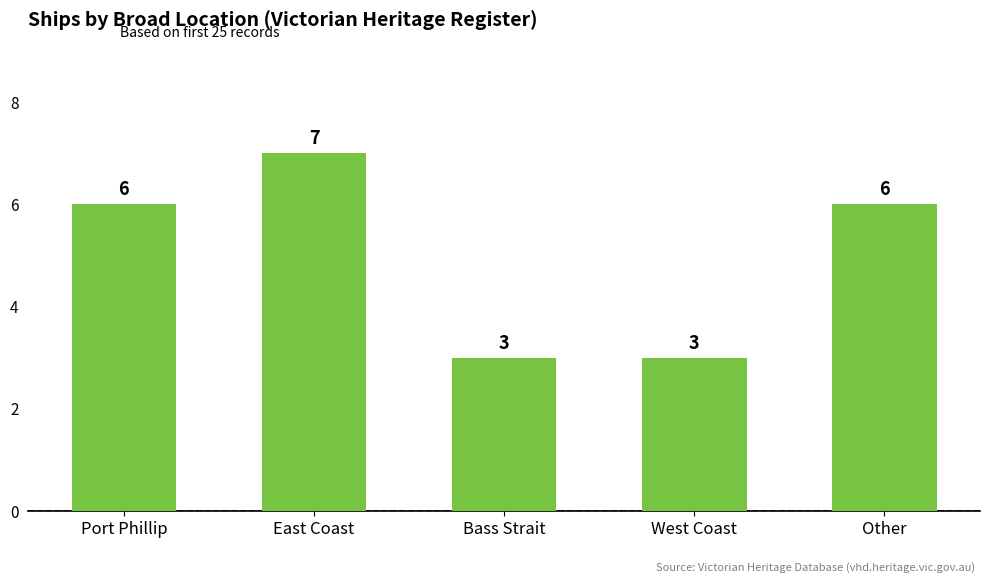

What is the change in value from Port Phillip to West Coast?

-3